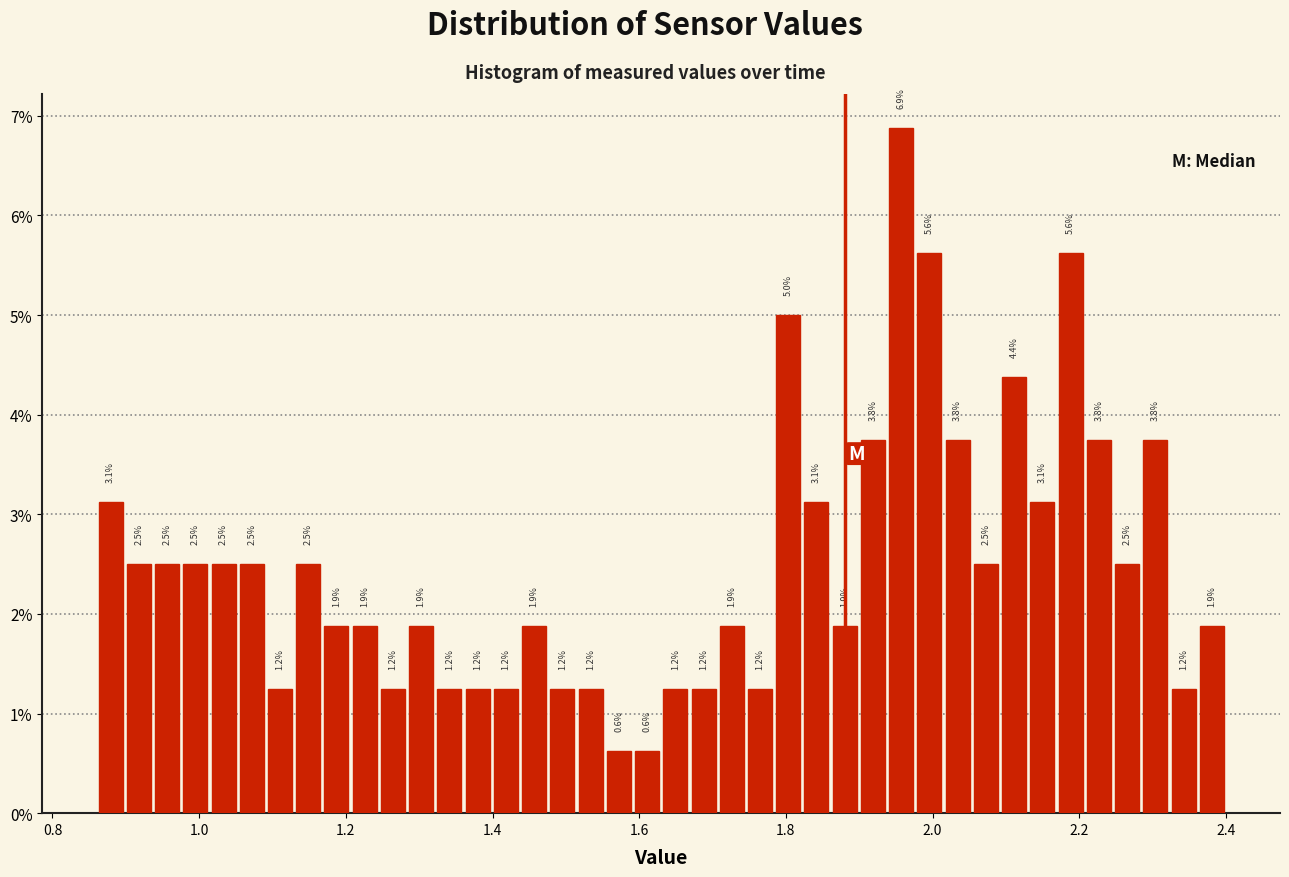

Around what value on the x-axis is the tallest bar? Give the approximate position of its centre, as read against the axis.

1.96